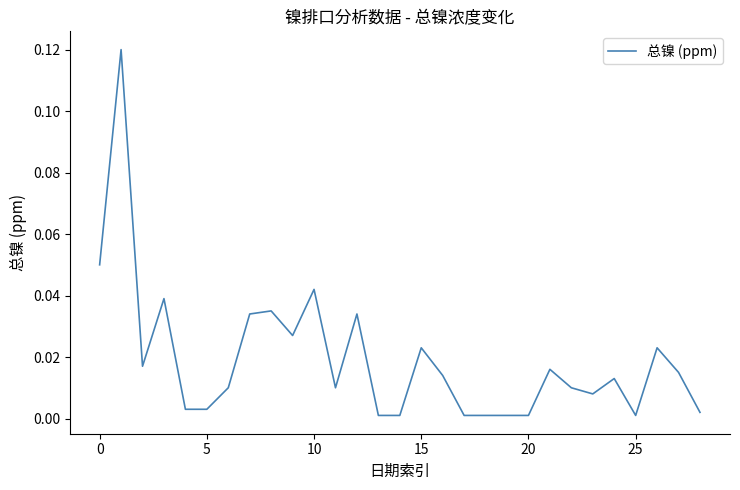

Count the number of categories in the chart.

29